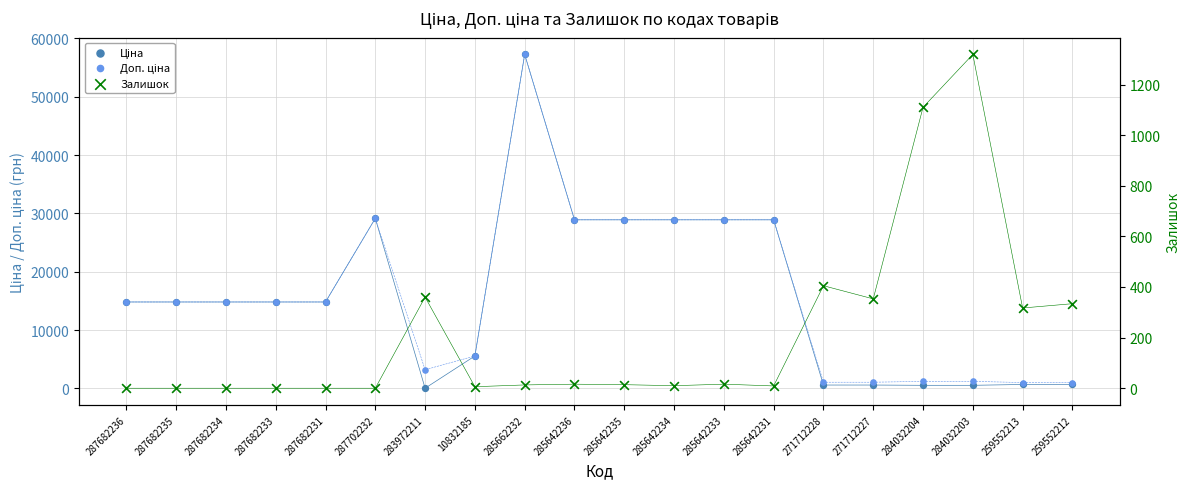

Is the value of Залишок at 287682235 greater than the value of Ціна at 271712227?

No